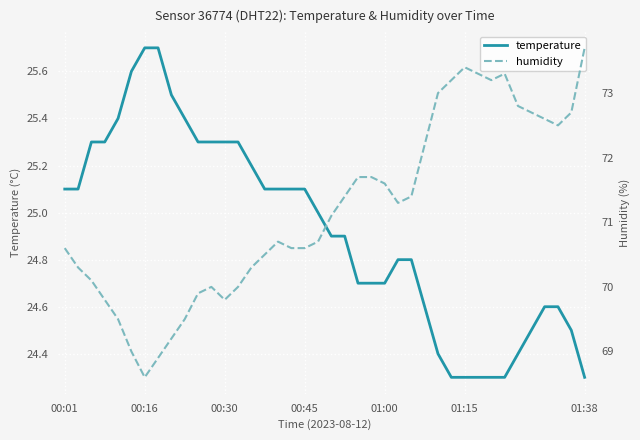

What is the maximum value for temperature?

25.7